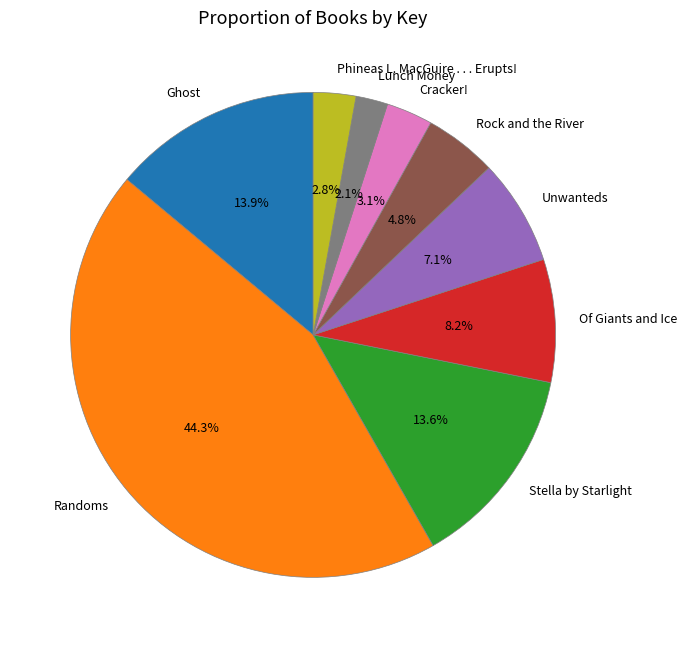

How much of the chart is everything except Cracker!?

96.9%